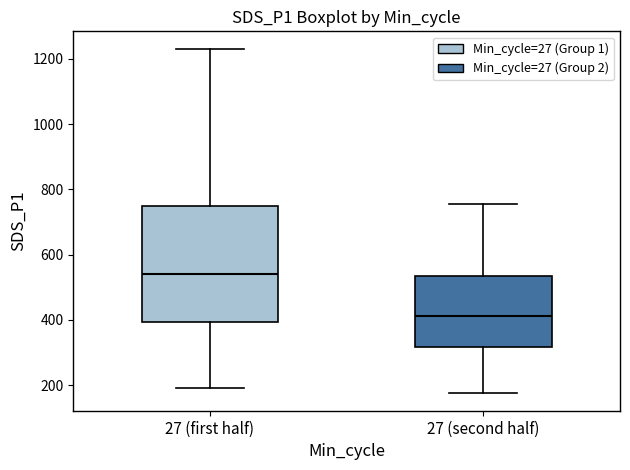

Which box's median line is the lowest?

27 (second half)